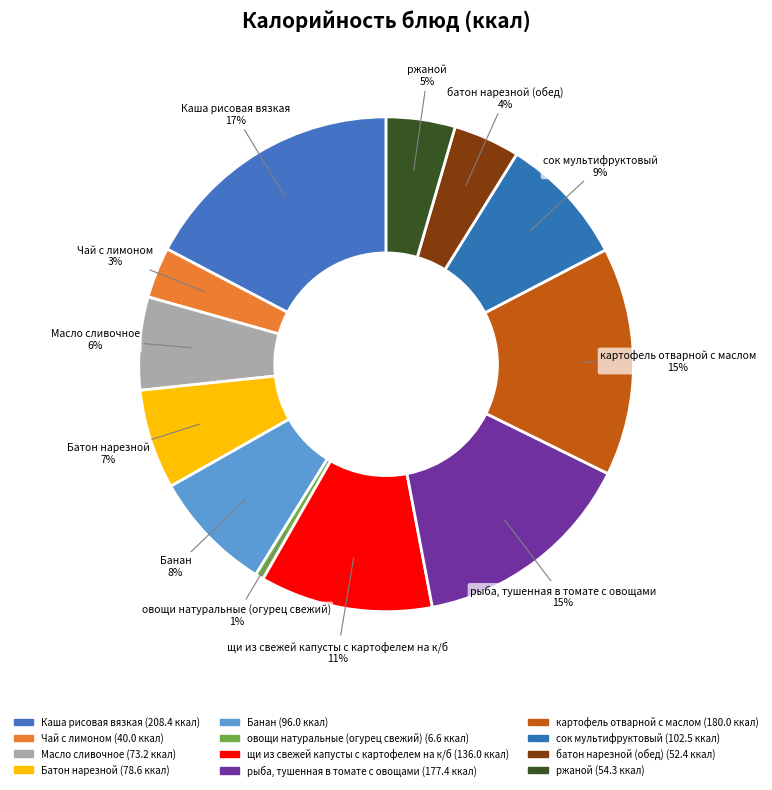

To the nearest percent, what is the difference between the largest and smallest slice percentages?

17%